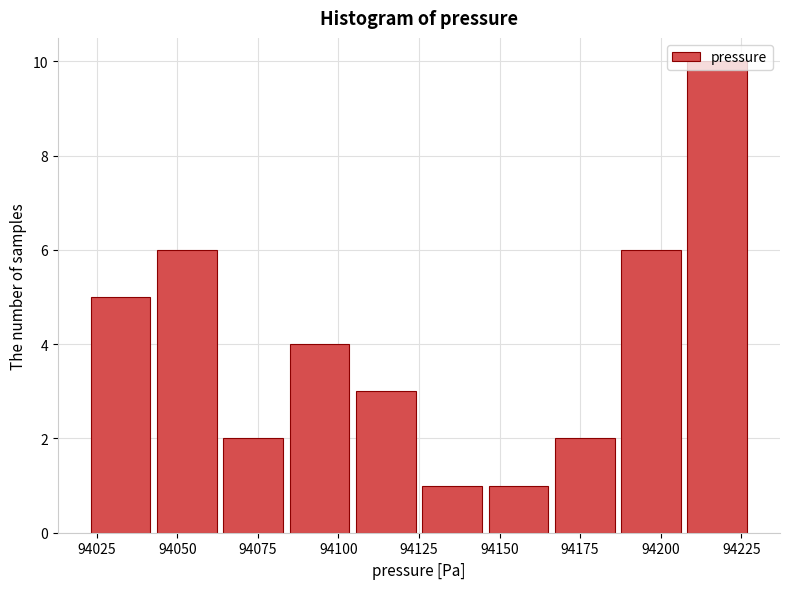

What is the height of the bar covering 94145 to 94165 on the x-axis? Neither the bar edges nor the heights are printed on the chart, so give them approximately, as read against the axes.

1